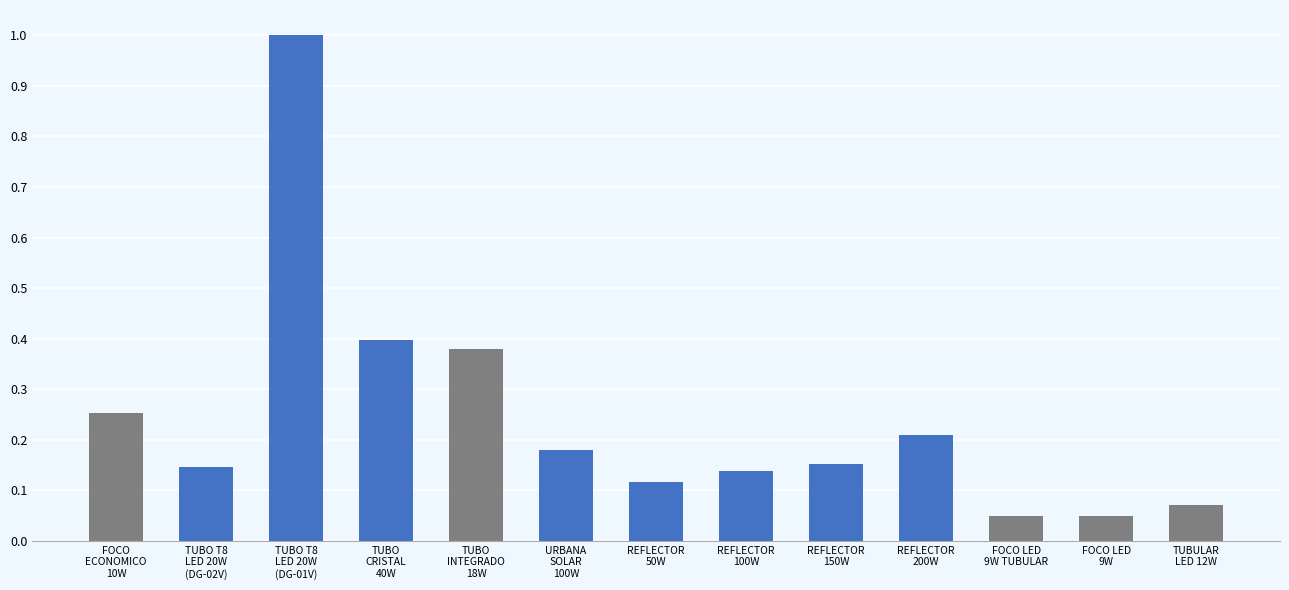

What is the greatest value displayed?

1.0